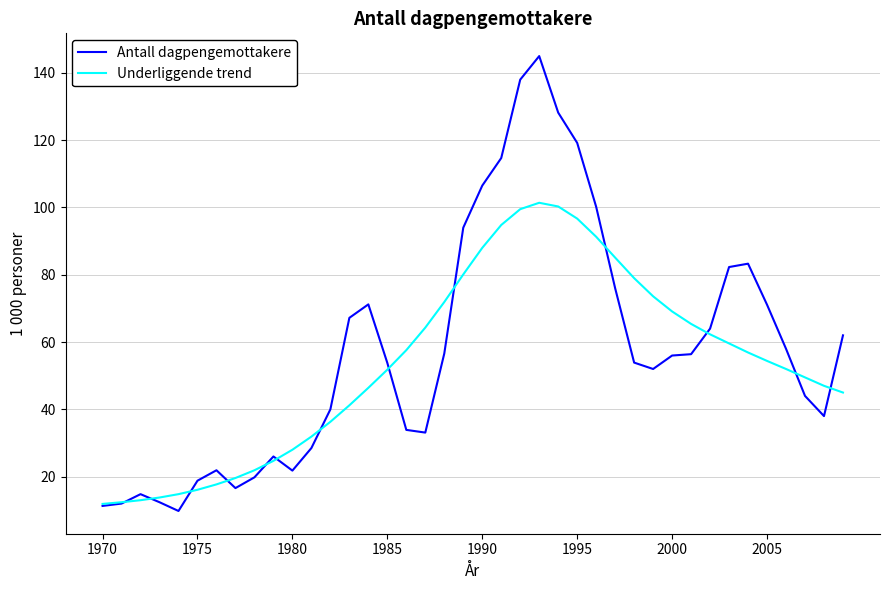

Which series has the largest range (max minus min)?

Antall dagpengemottakere